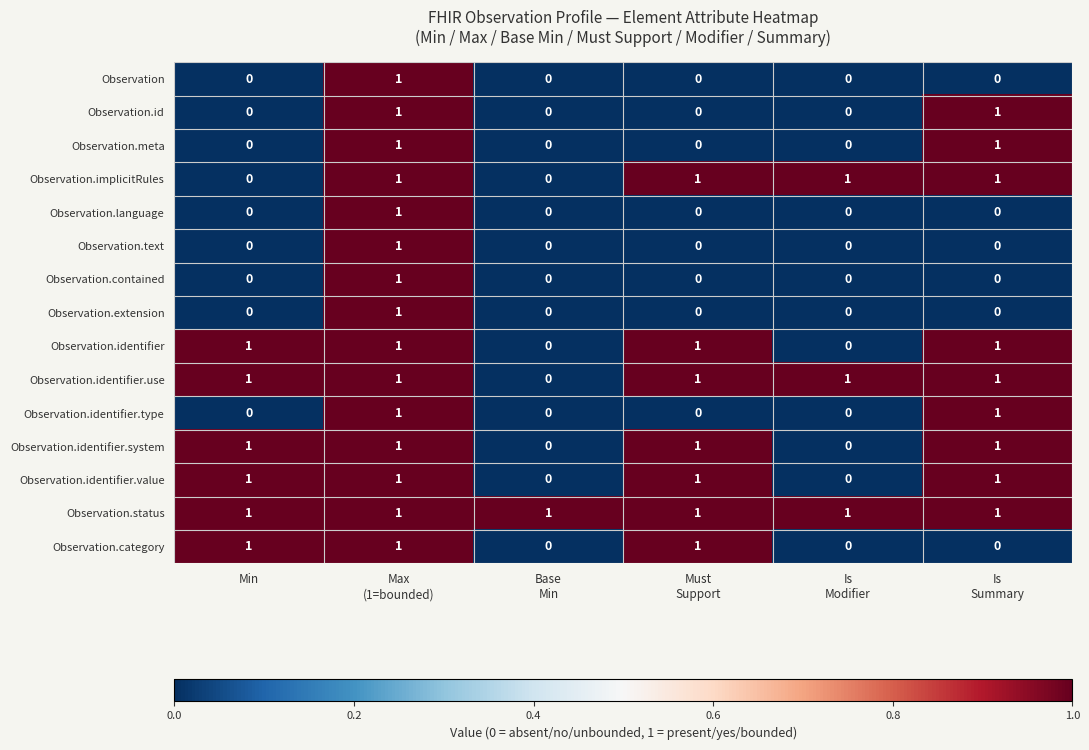

True or false: Observation.text has a value of -1 at Min.

False